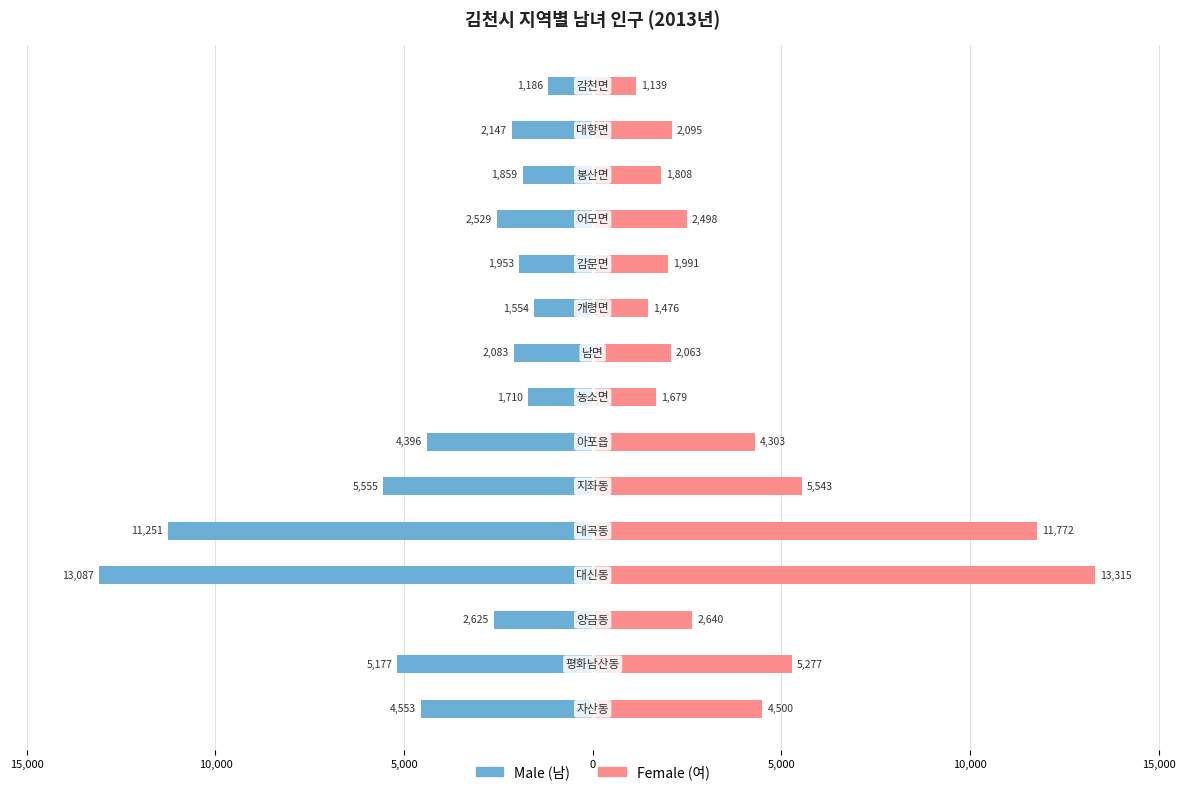

At how many categories does at least one series exceed 1012?

15